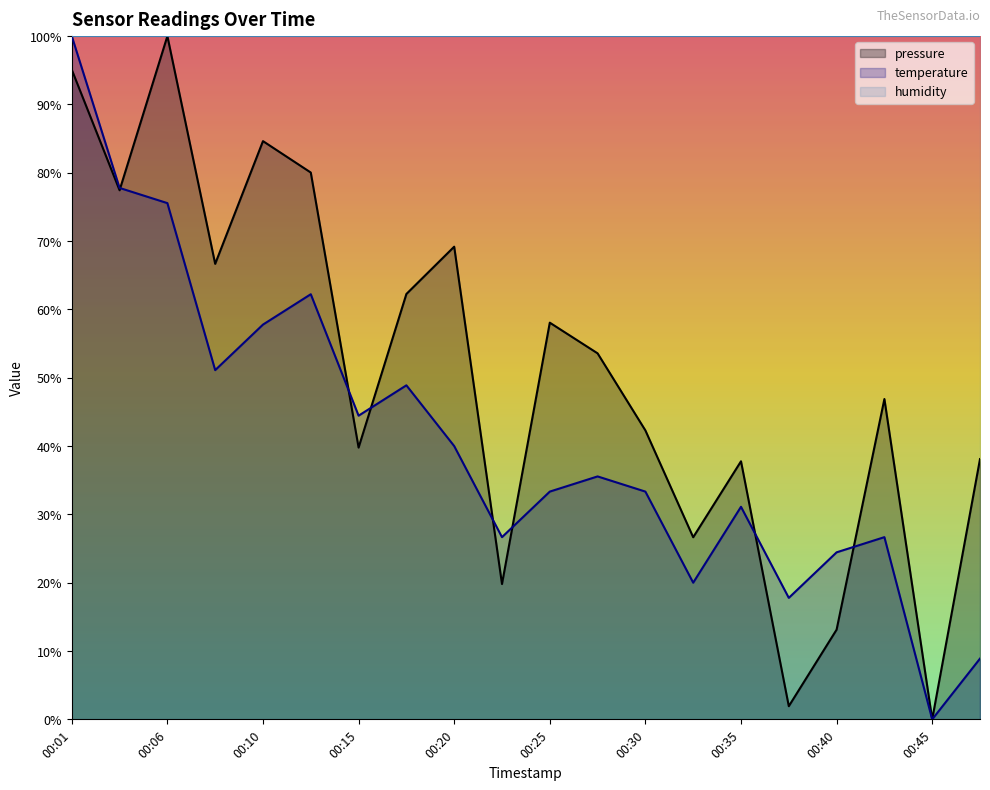

How many values in the pressure series are below 53?

10